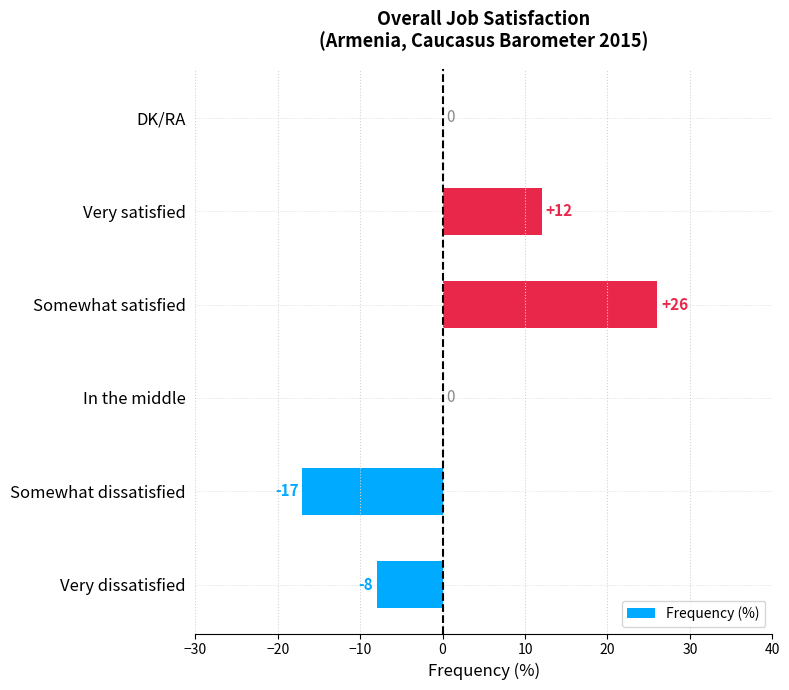

What is the greatest value displayed?

26